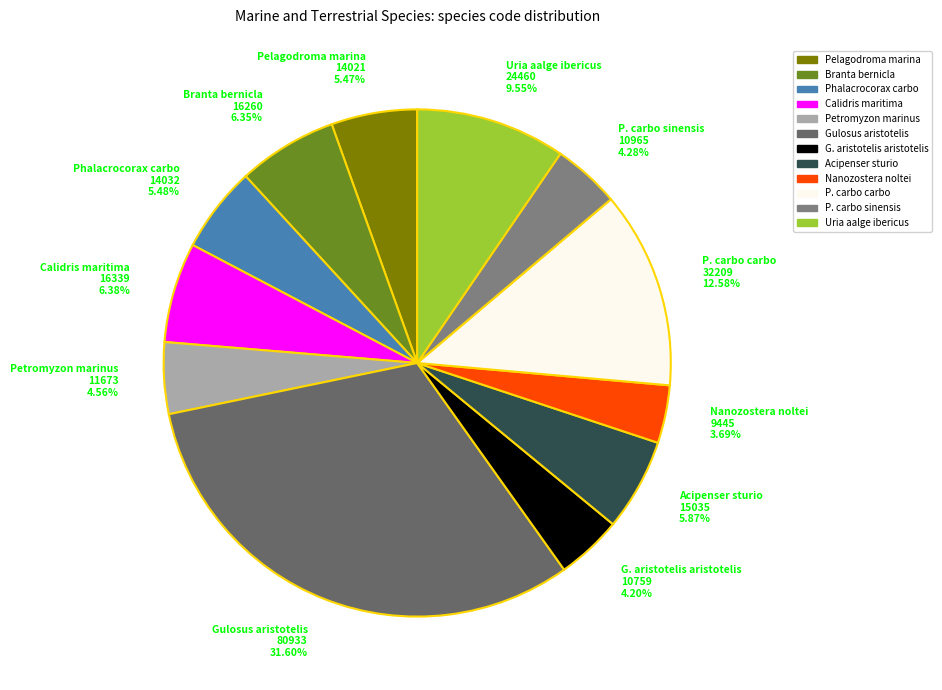

Which has a higher value, Uria aalge ibericus 24460 9.55% or Branta bernicla 16260 6.35%?

Uria aalge ibericus 24460 9.55%